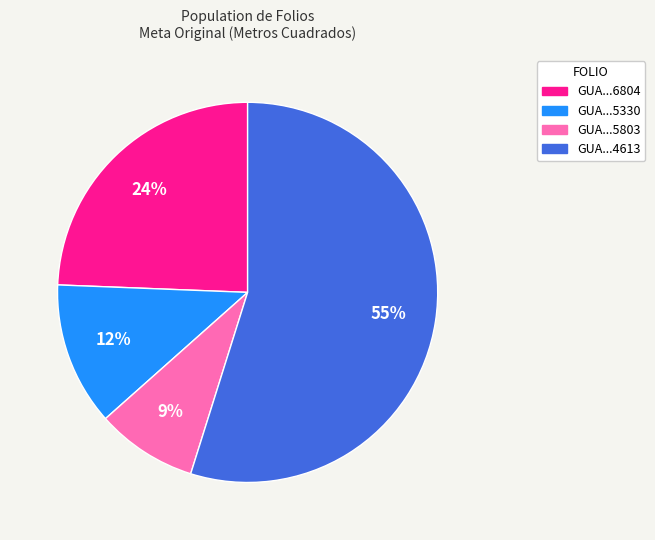

Between GUA...6804 and GUA...4613, which is larger?

GUA...4613